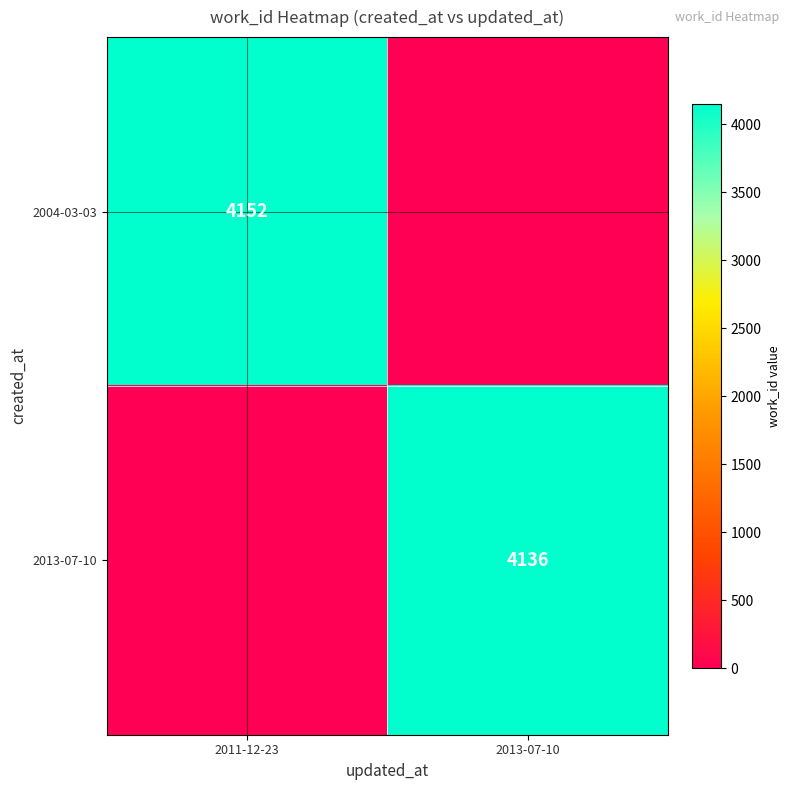

True or false: 2004-03-03 has a value of 4152 at 2011-12-23.

True